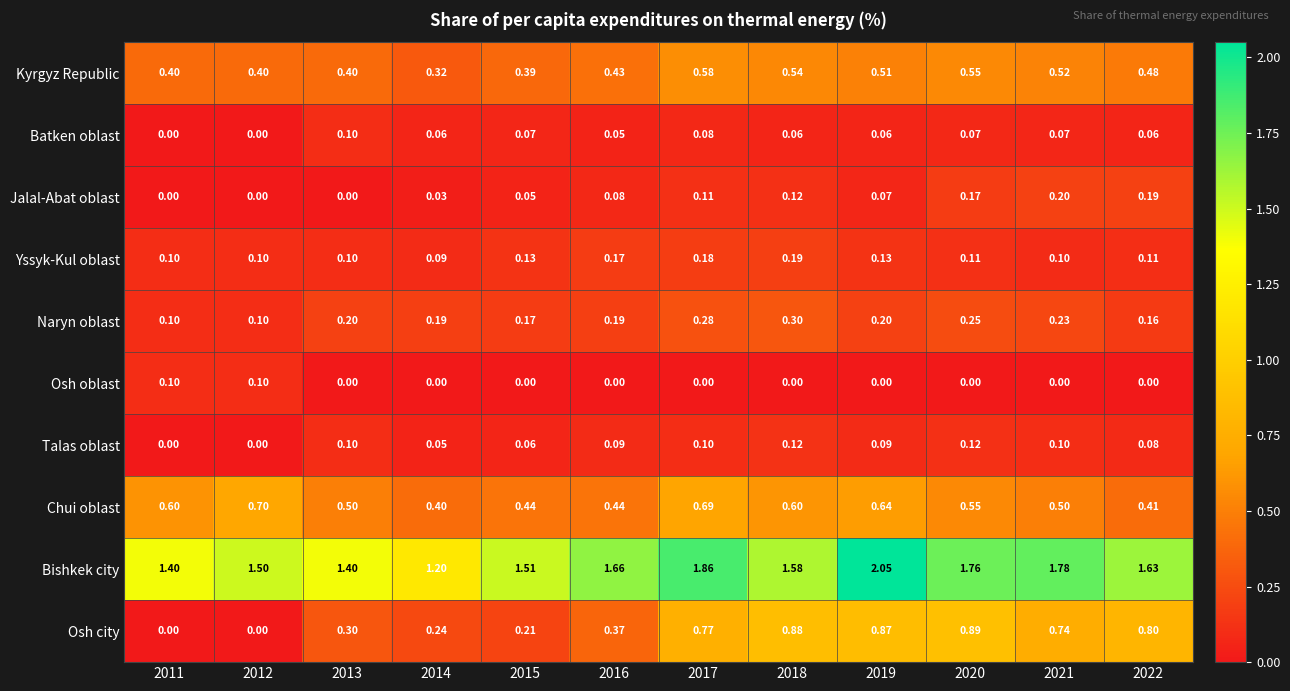

Between 2016 and 2021, which series saw the biggest shift?

Osh city